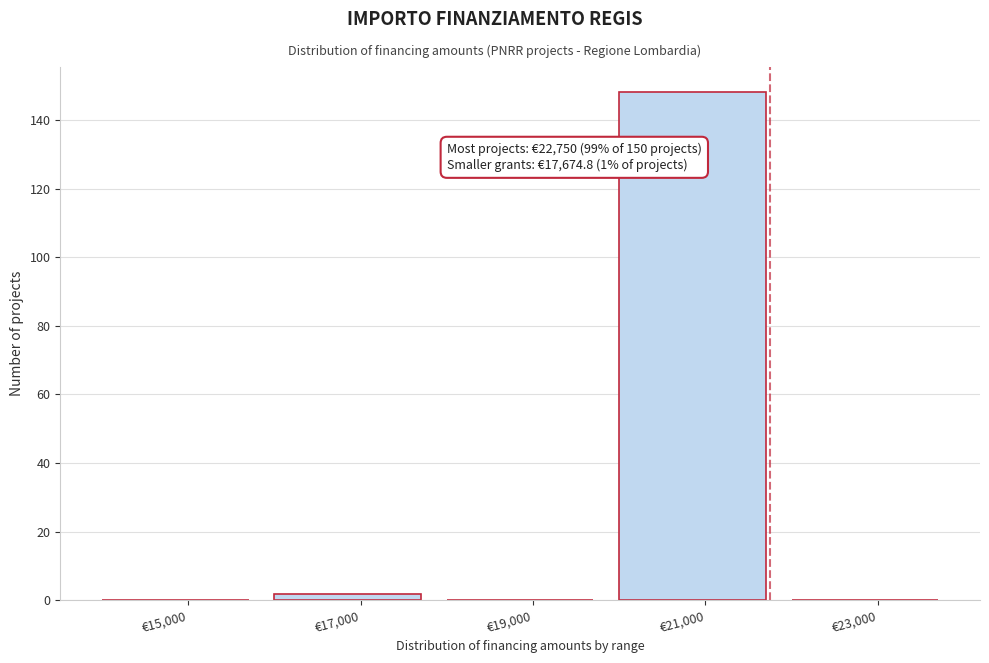

Reading left to right, transcribe all the data shown in this chart.

€15,000=0	€17,000=2	€19,000=0	€21,000=148	€23,000=0